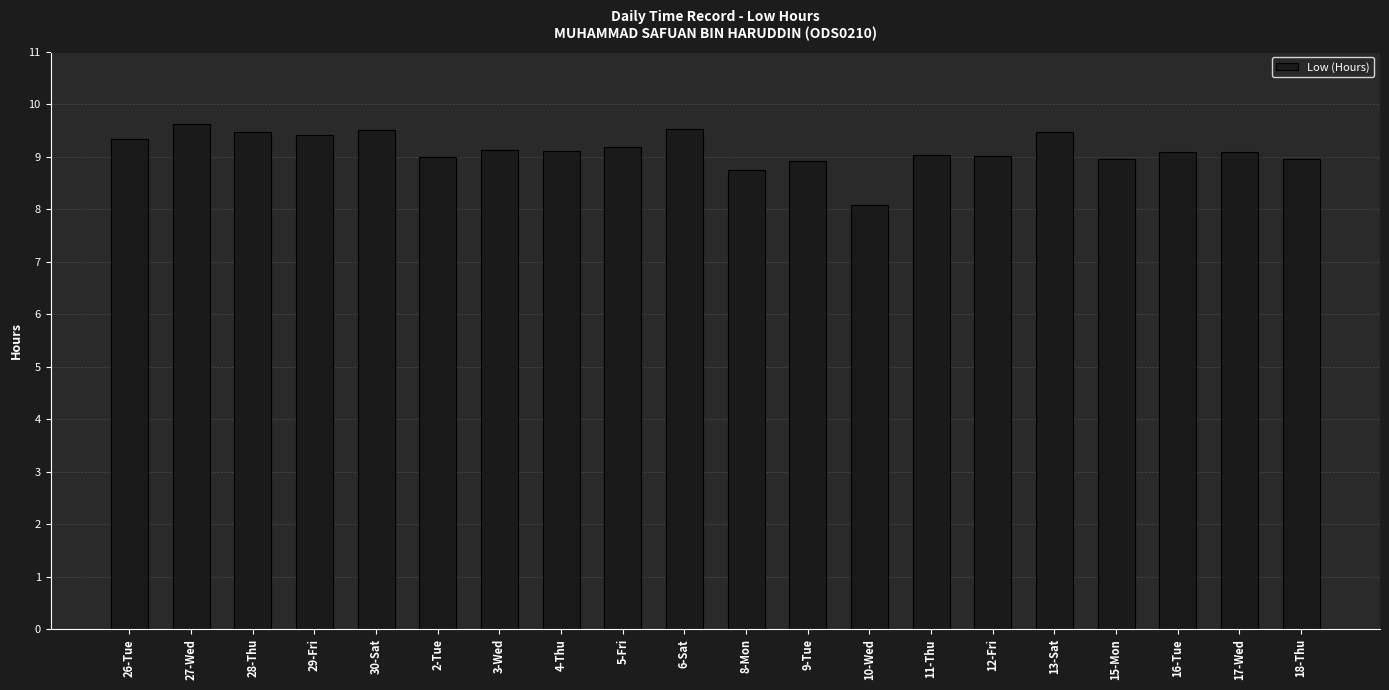

How many categories are shown in the chart?

20